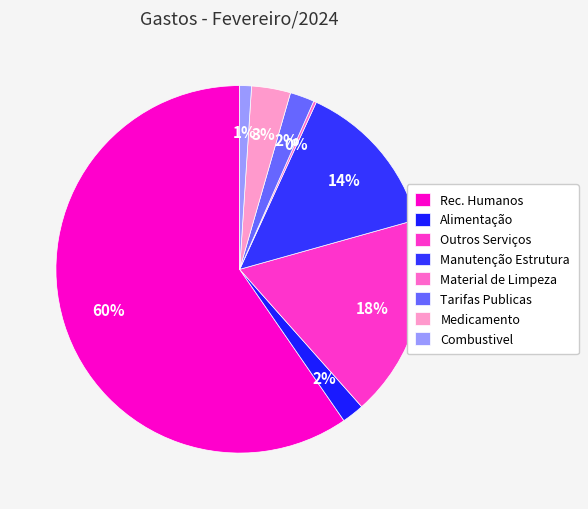

What is the change in value from Material de Limpeza to Tarifas Publicas?

+1401.6